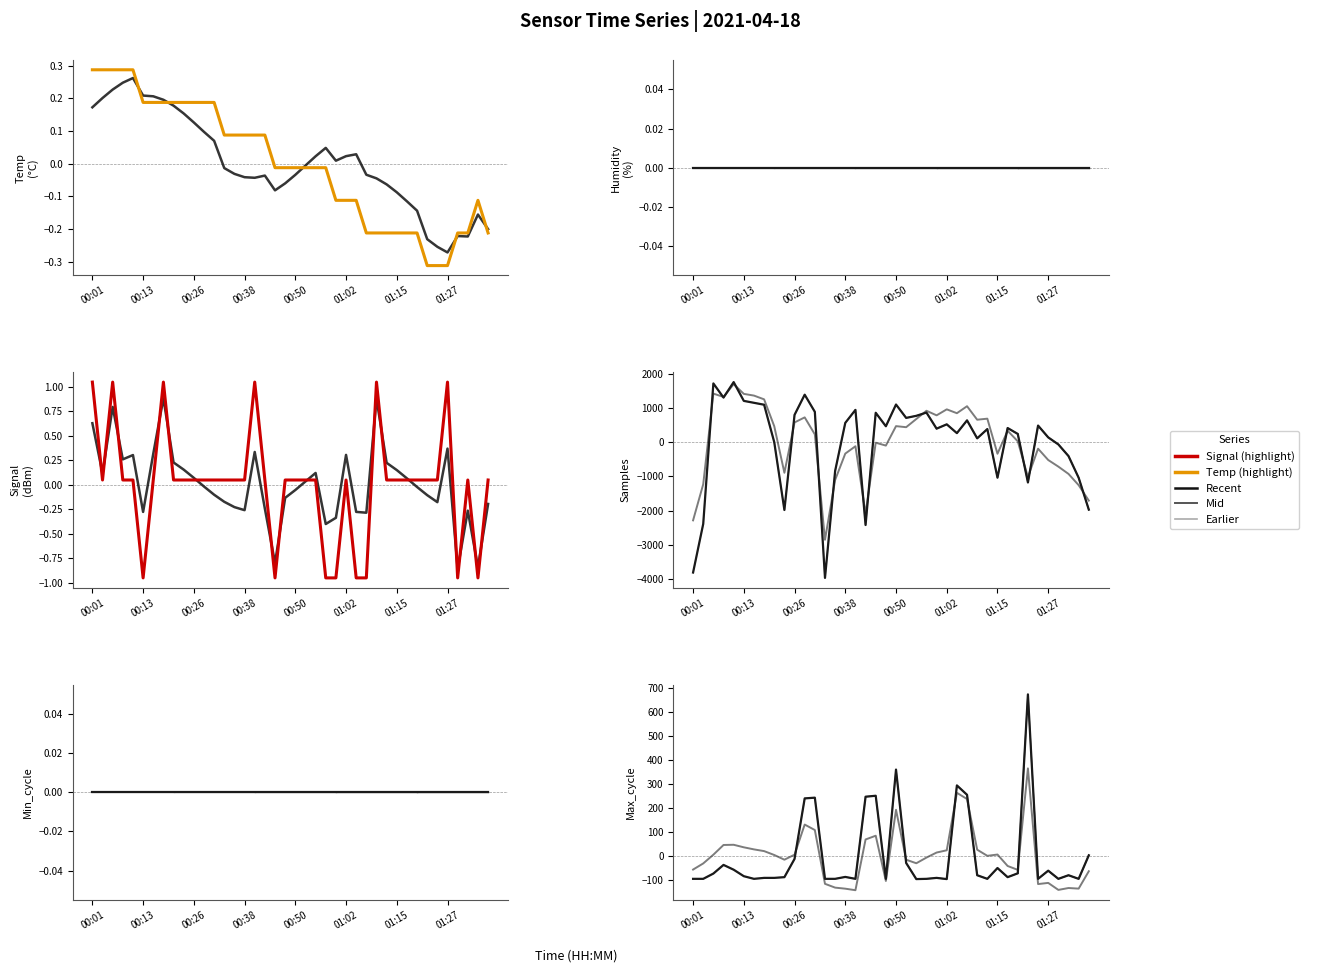

Does the chart have visible grid lines?

No